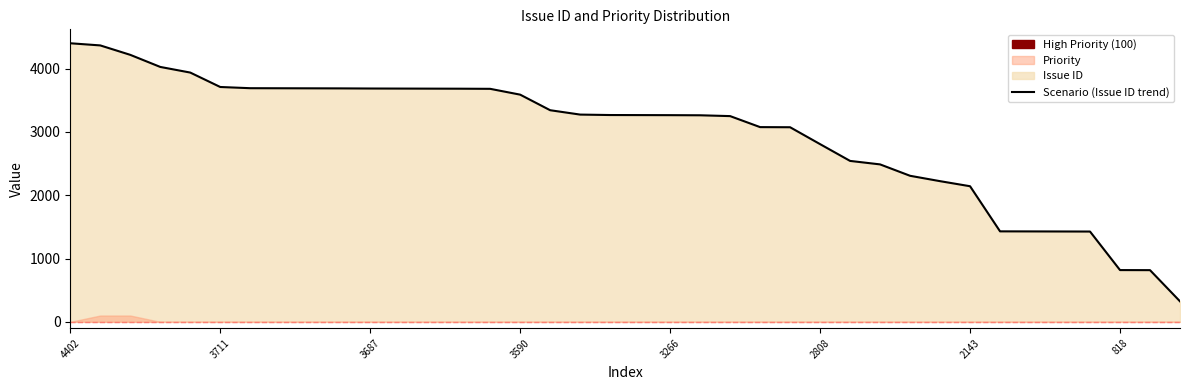

What is the maximum value shown in the chart?

4402